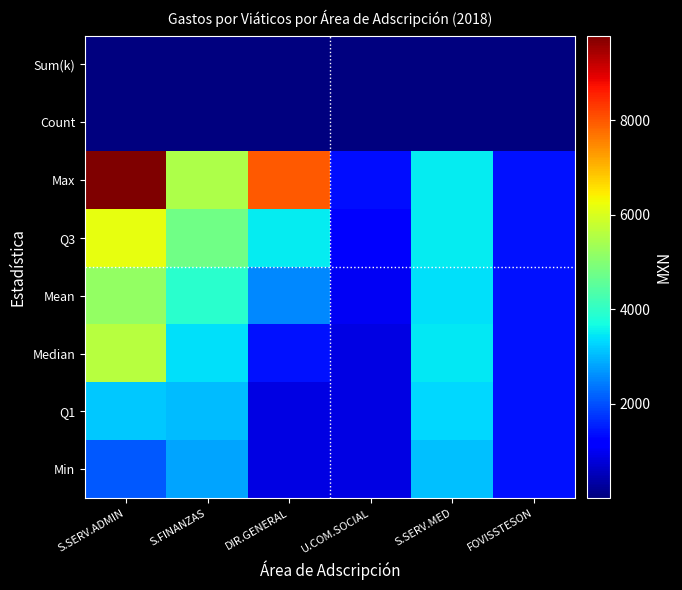

At how many categories does at least one series exceed 2693?

4